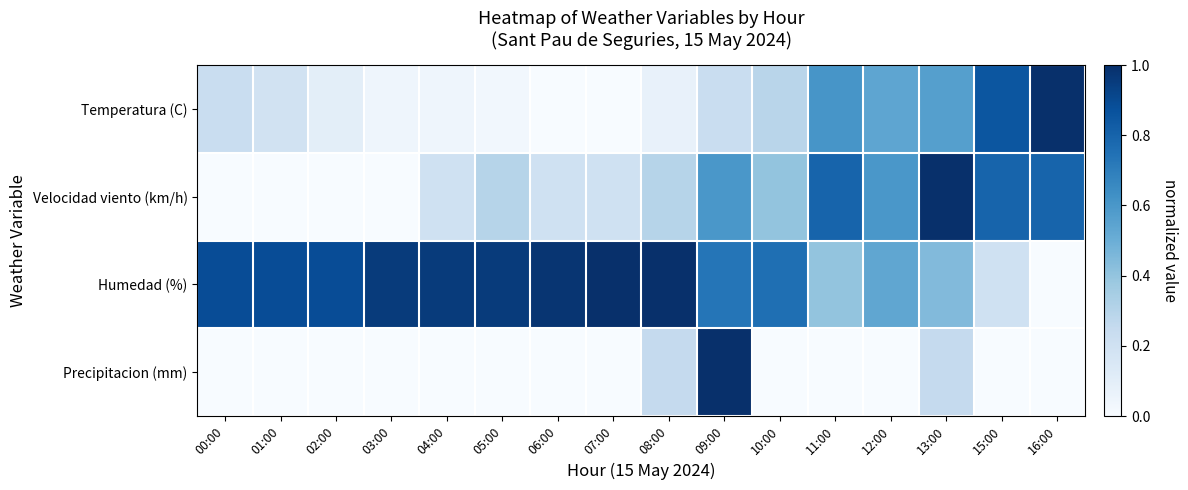

Between 15:00 and 12:00, which is larger?

15:00